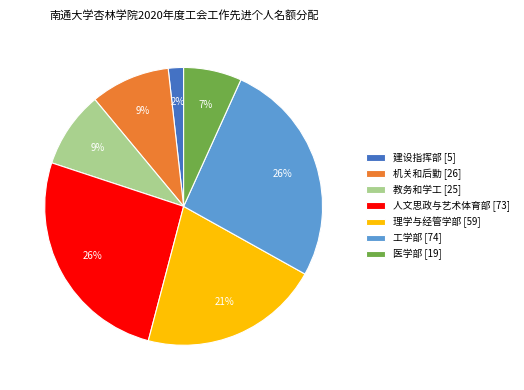

What percentage is the 工学部 slice, to the nearest percent?

26%